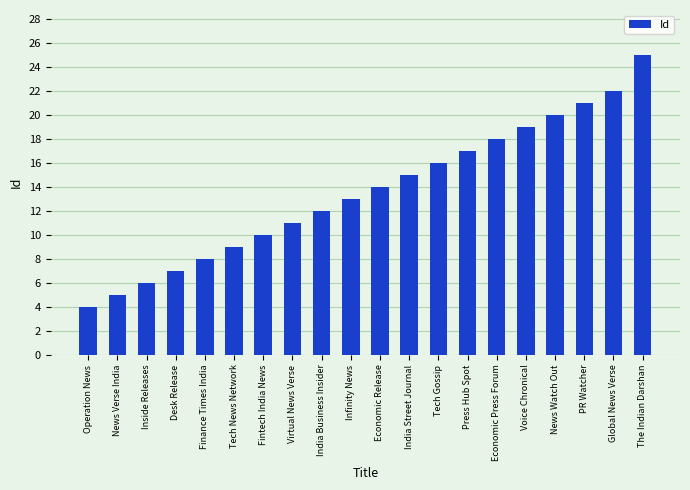

Reading left to right, transcribe all the data shown in this chart.

4	5	6	7	8	9	10	11	12	13	14	15	16	17	18	19	20	21	22	25